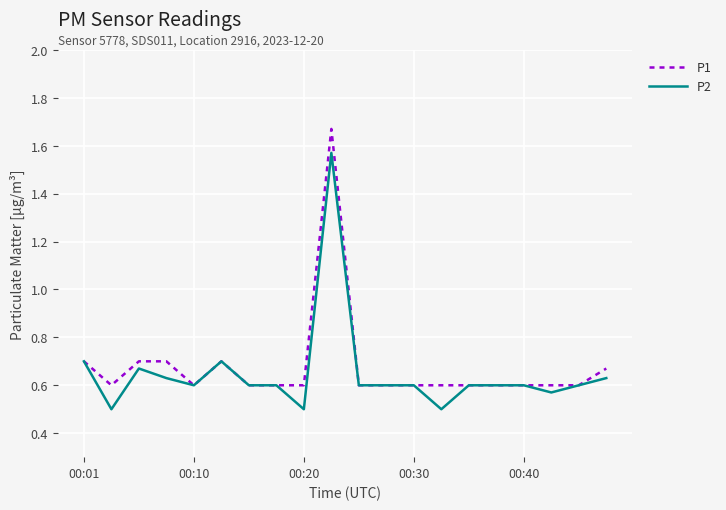

What is the sum of all P1 values?

13.5